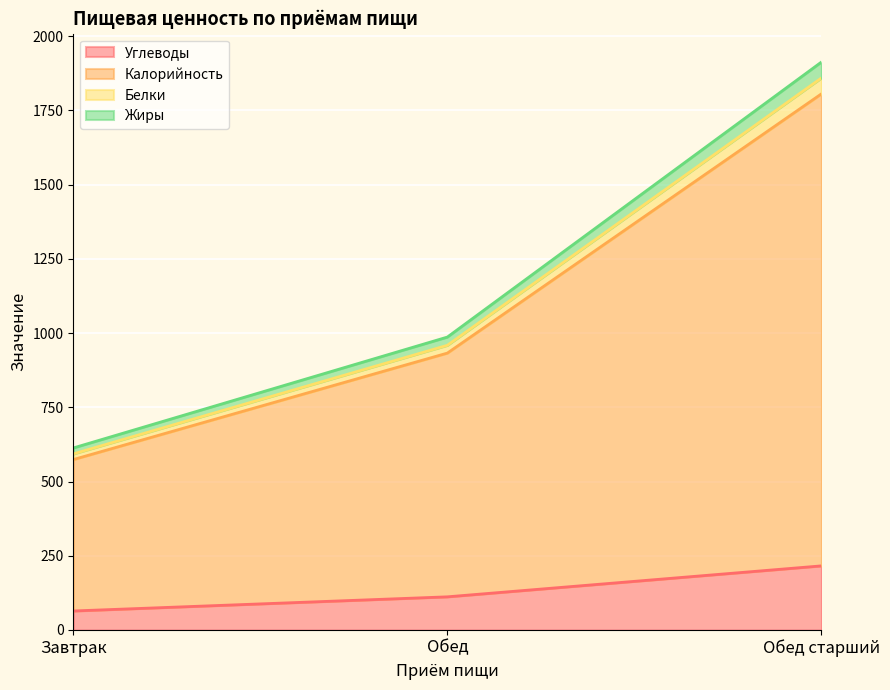

Which label corresponds to the largest value in the chart?

Обед старший